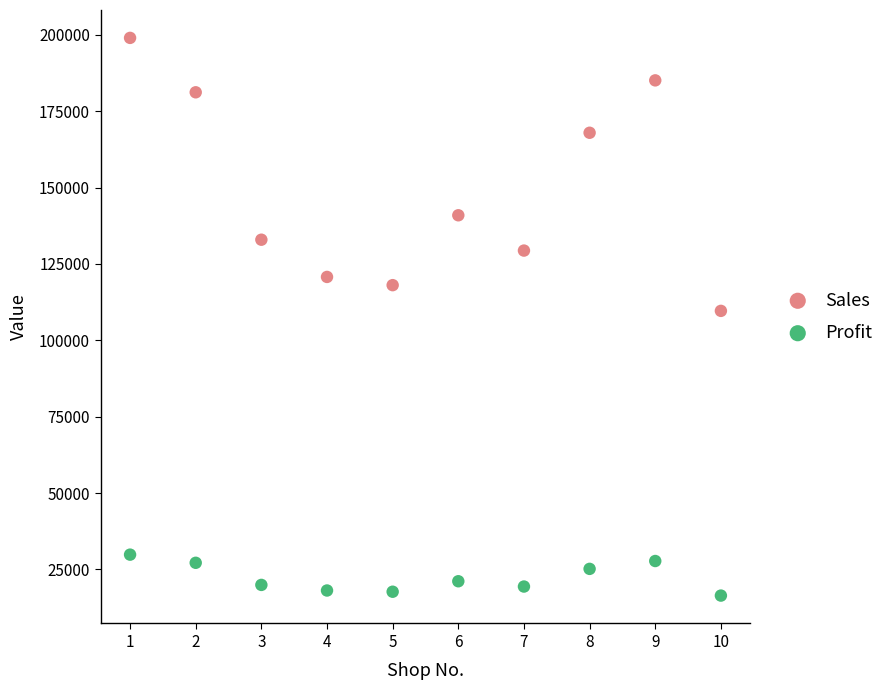

Which series reaches the minimum Y coordinate?

Profit